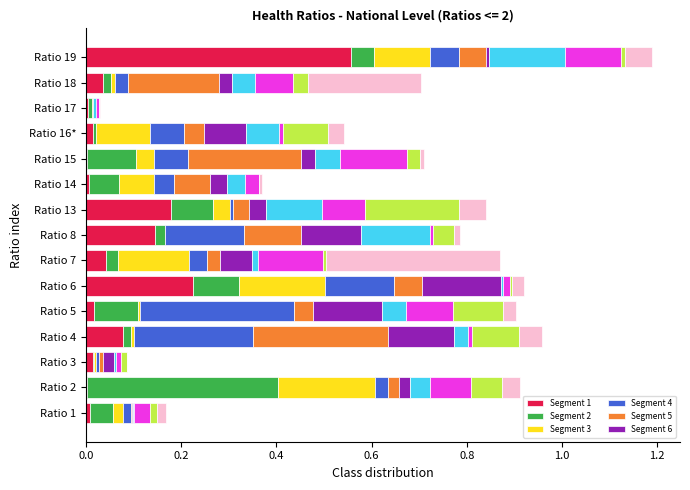

True or false: Segment 1 has a value of 0.0 at Ratio 1.

True